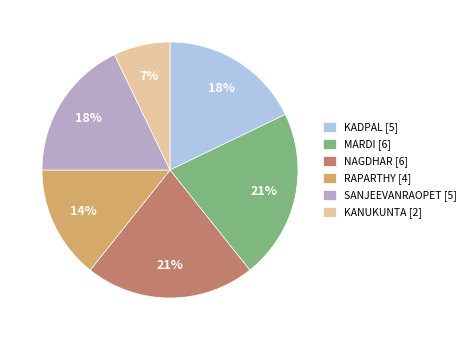

Is the sum of RAPARTHY [4] and SANJEEVANRAOPET [5] greater than half?

No